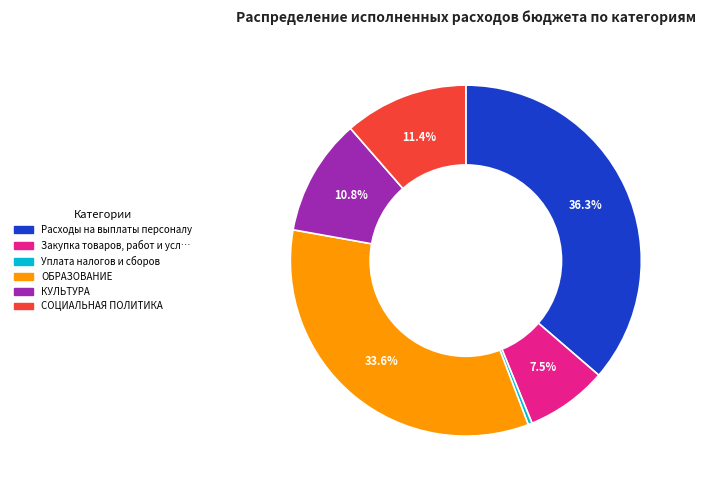

Is there a majority slice in this chart?

No